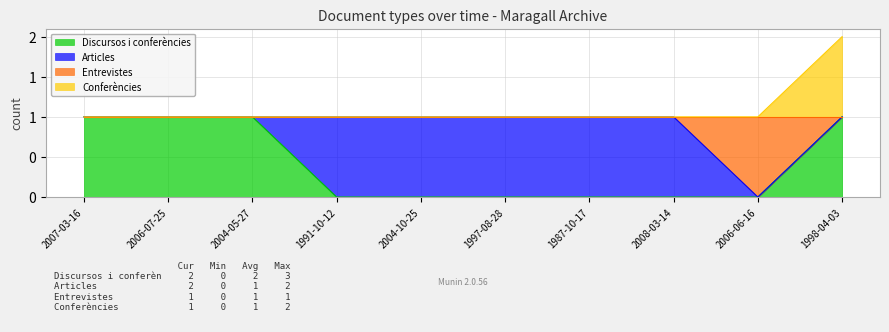

What position from the right is 1987-10-17?

4